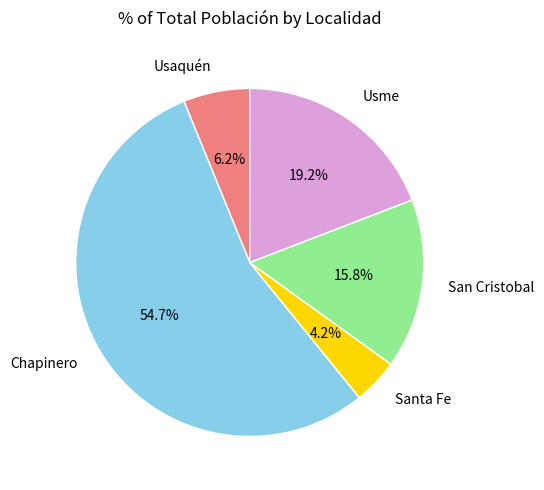

Is there any slice that represents more than half of the pie?

Yes